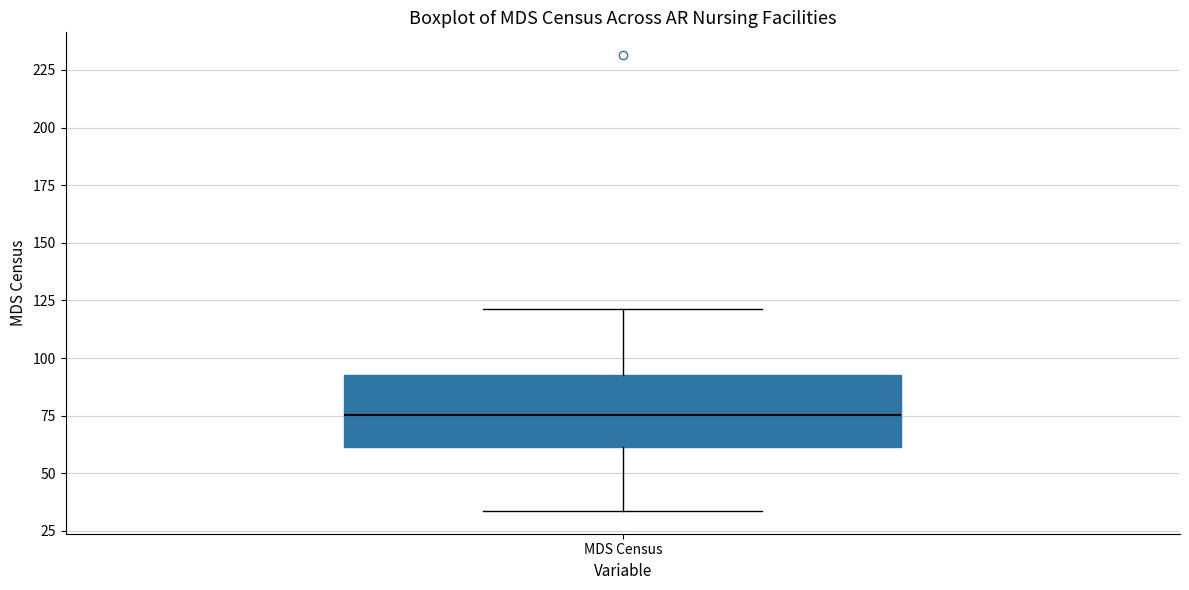

Read this box plot against the y-axis: the position of the median line, the range covered by the box, and the ends of both whiskers. The values are not printed on the chart, so give them approximately, as read against the axis.

median 75, box 60 to 95, whiskers 35 to 120